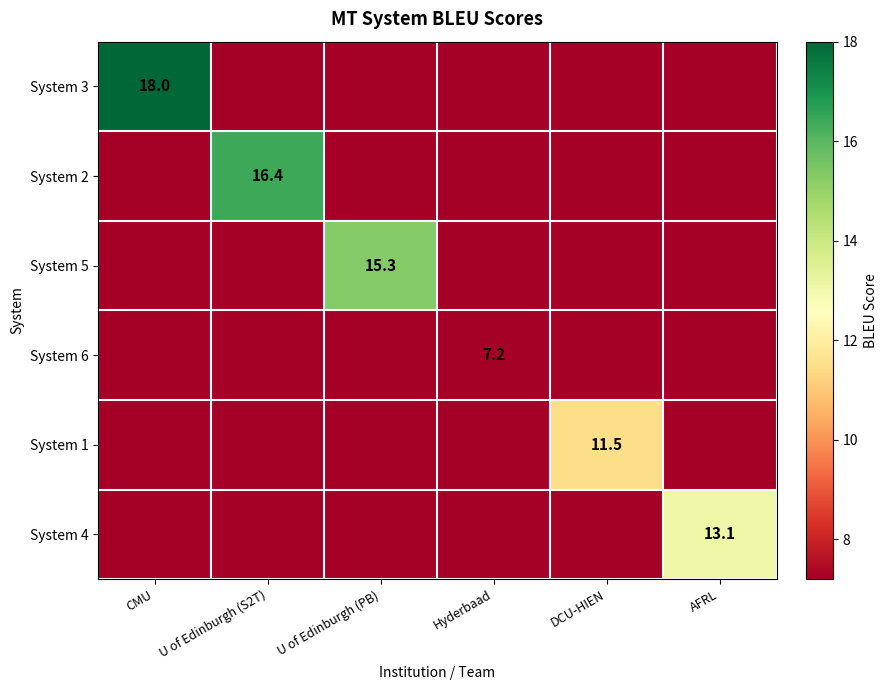

At how many categories does at least one series exceed 0?

6